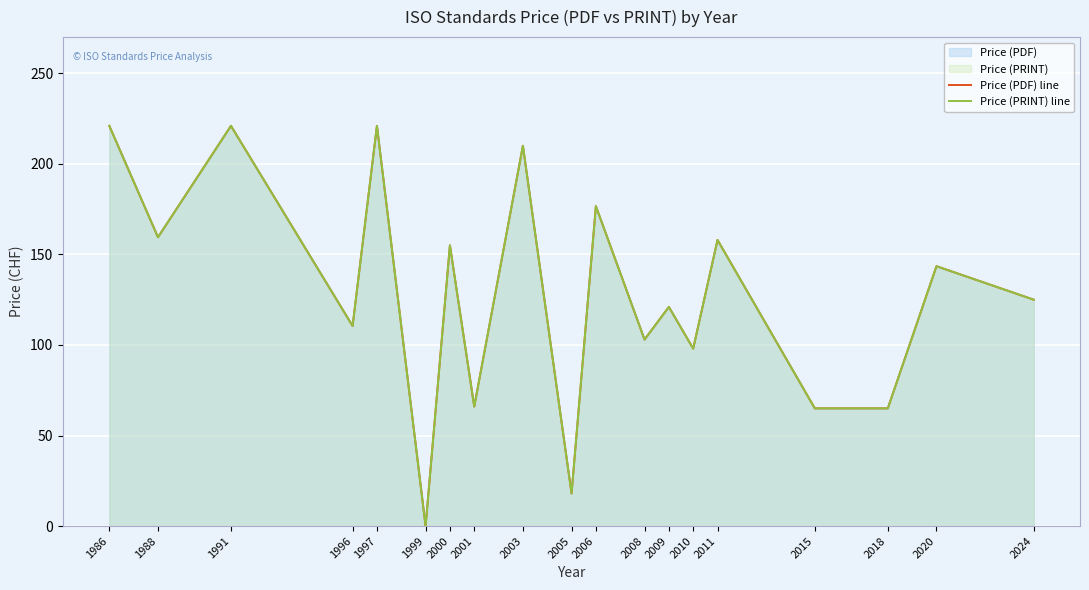

True or false: Price (PDF) line has a value of 155.0 at 2000.

True